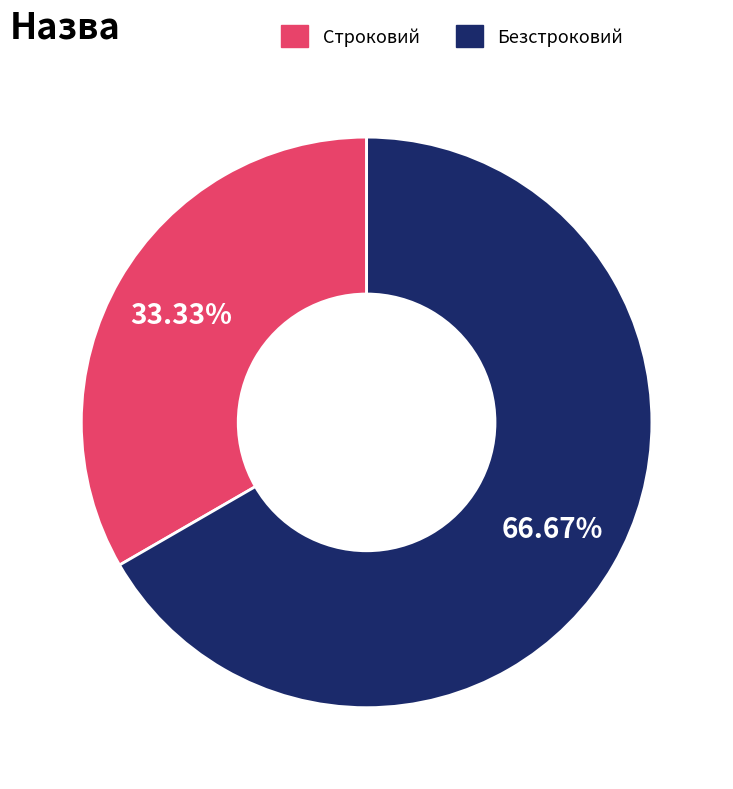

Which category accounts for the majority?

Безстроковий